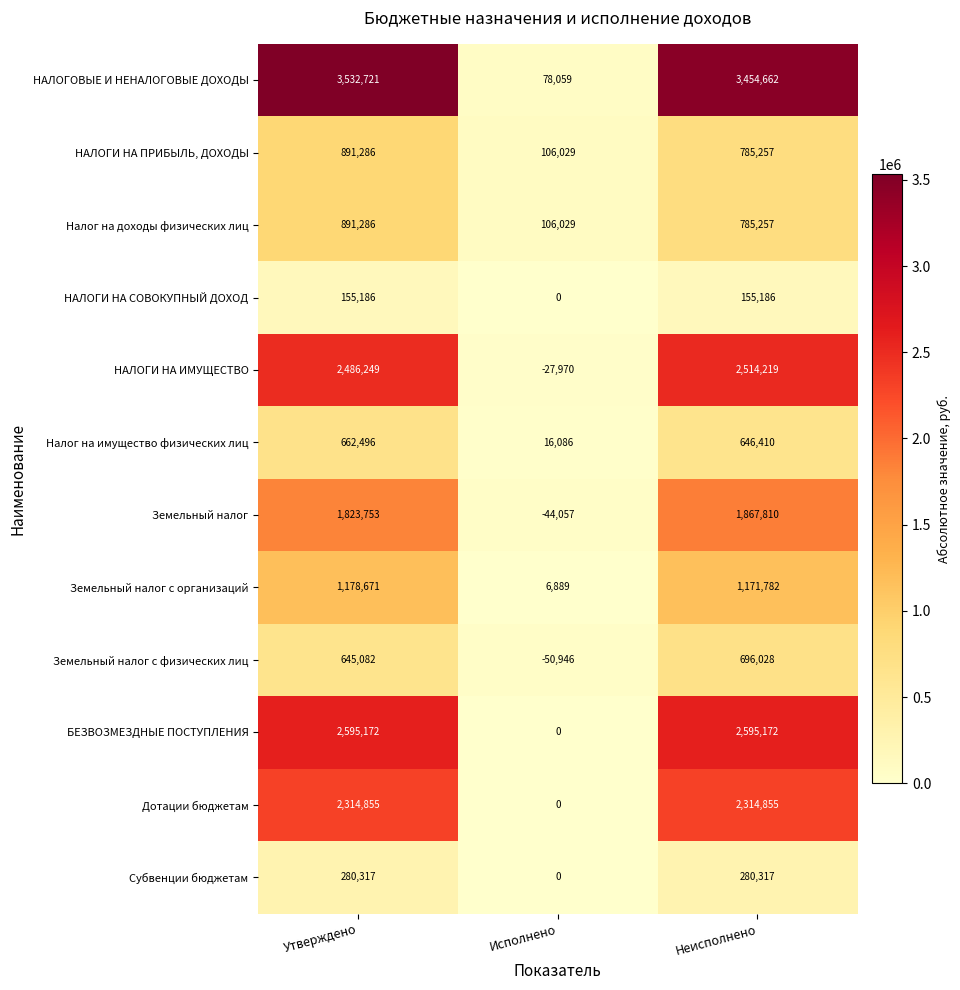

What is the difference between the maximum and minimum values in the Земельный налог series?

1911867